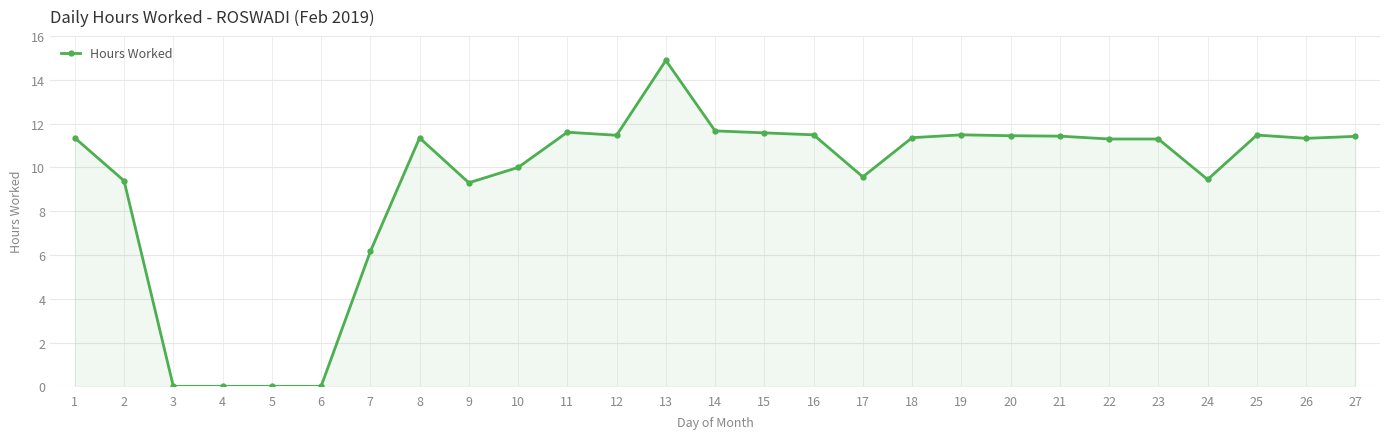

What is the change in value from 5 to 18?

+11.4